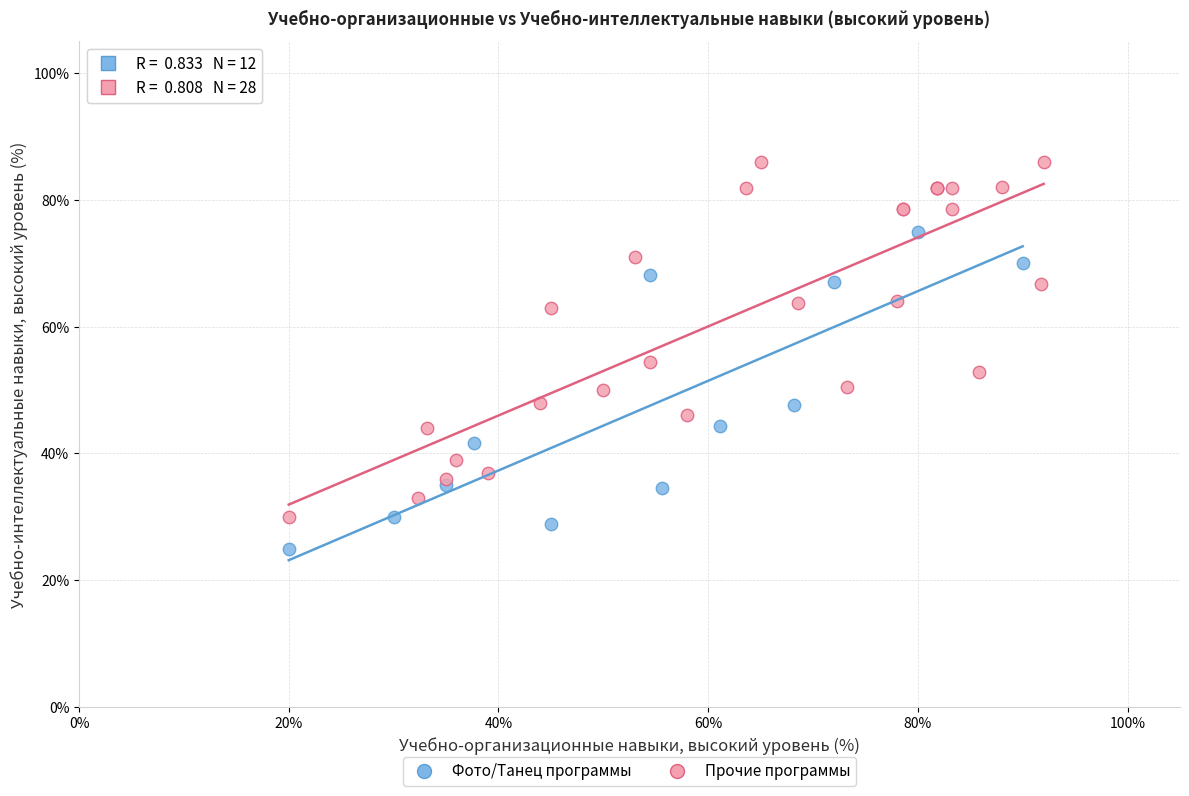

Which series reaches the maximum Y coordinate?

Прочие программы